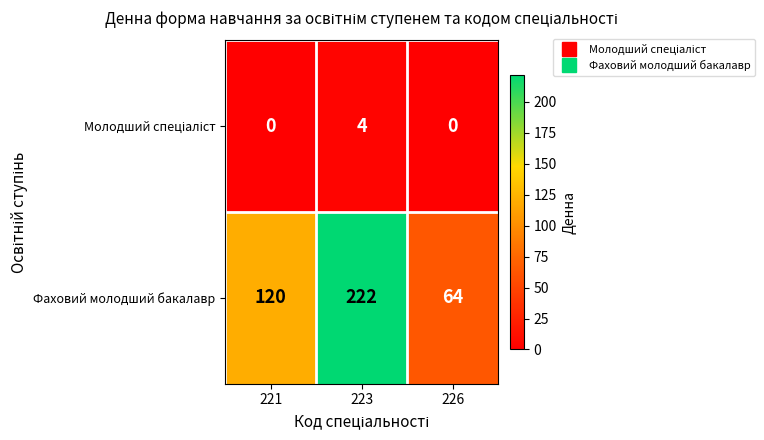

Which category has the highest value across all series?

223